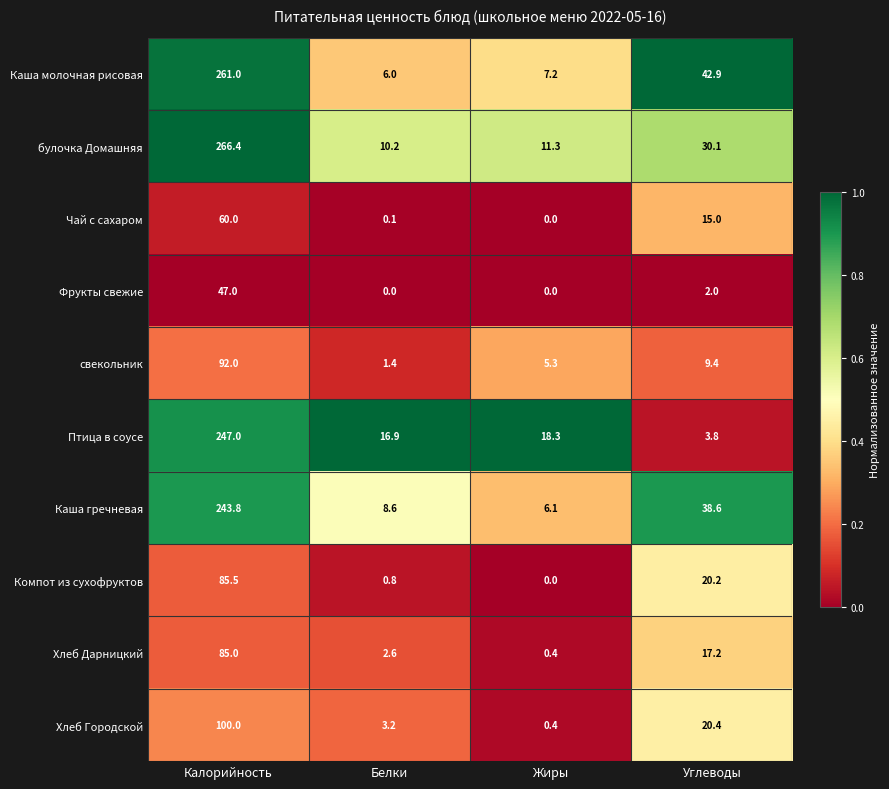

List the series in order of their peak value, highest first.

булочка Домашняя, Каша молочная рисовая, Птица в соусе, Каша гречневая, Хлеб Городской, свекольник, Компот из сухофруктов, Хлеб Дарницкий, Чай с сахаром, Фрукты свежие